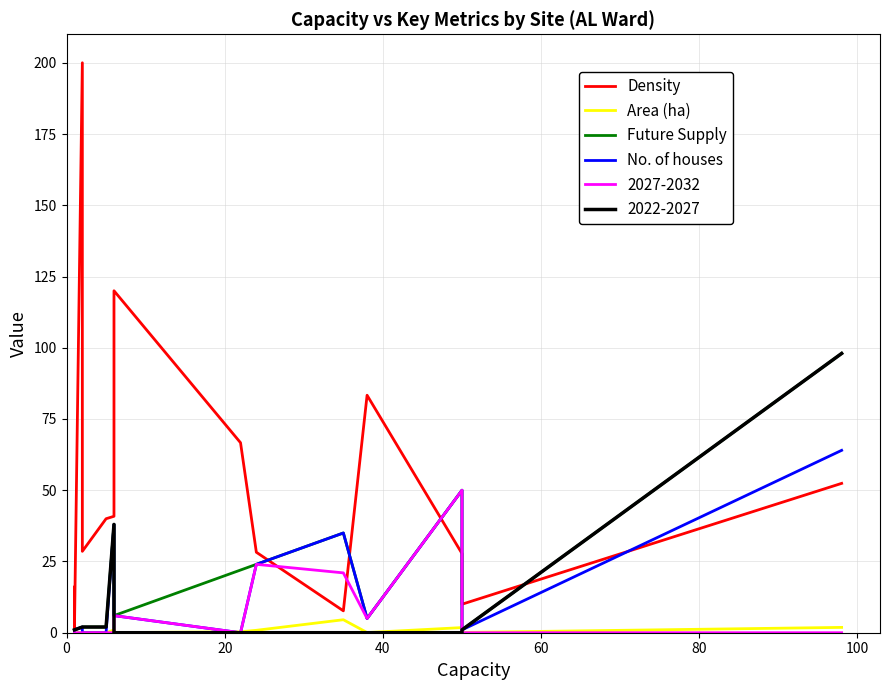

True or false: Area (ha) has more than 2 interior local peaks.

True